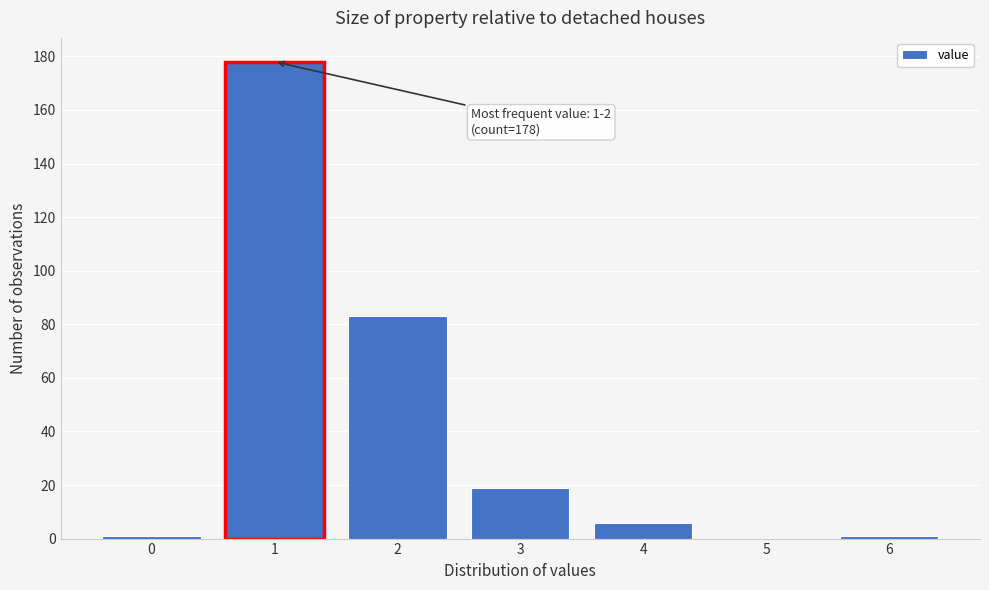

Reading left to right, transcribe all the data shown in this chart.

0=1	1=178	2=83	3=19	4=6	5=0	6=1